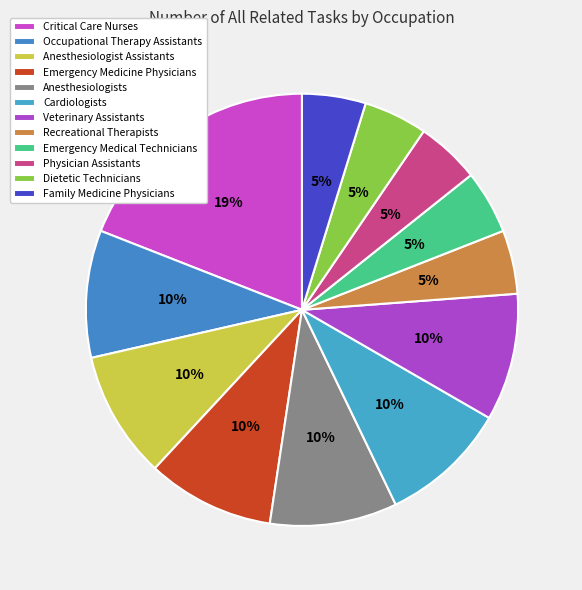

Count the number of slices in the pie.

12